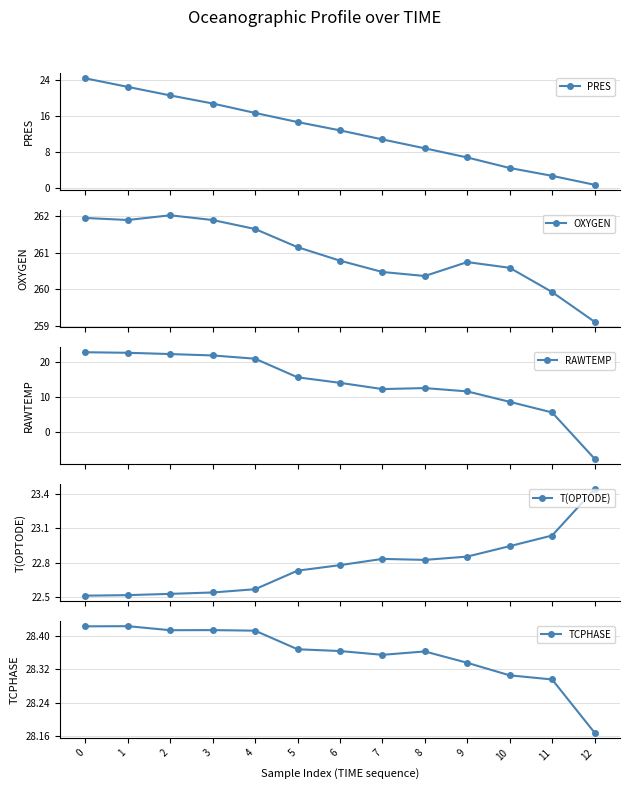

The value of T(OPTODE) at 8 is 22.8. True or false?

True